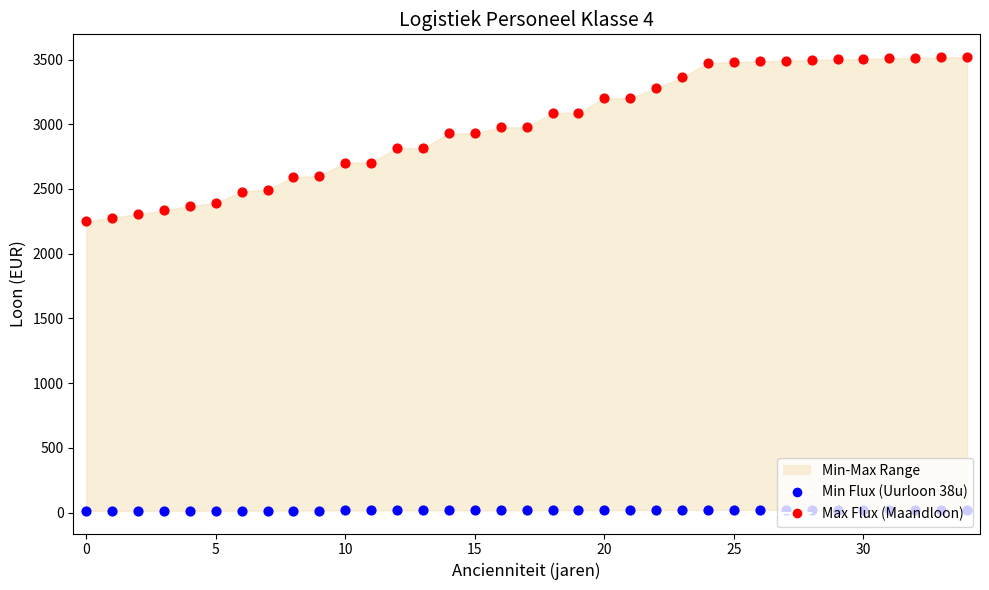

What is the total value across all series at 0?

2291.8